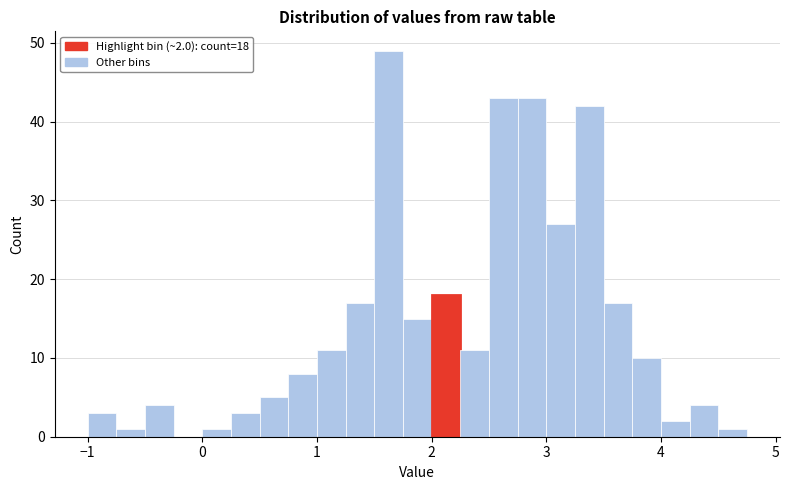

Around what value on the x-axis is the tallest bar? Give the approximate position of its centre, as read against the axis.

1.6